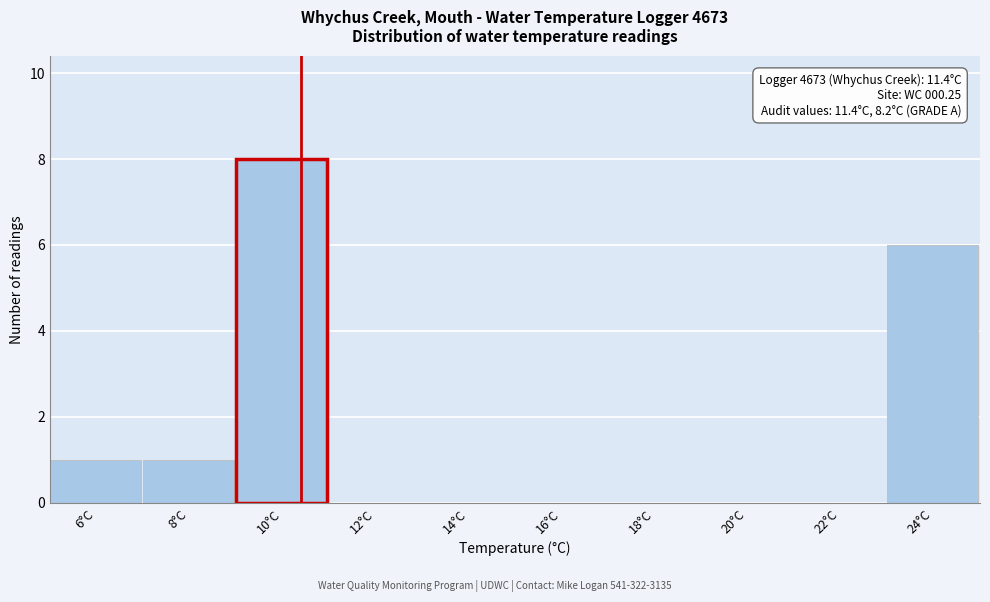

Where is the data nearest to the value 4?

24°C